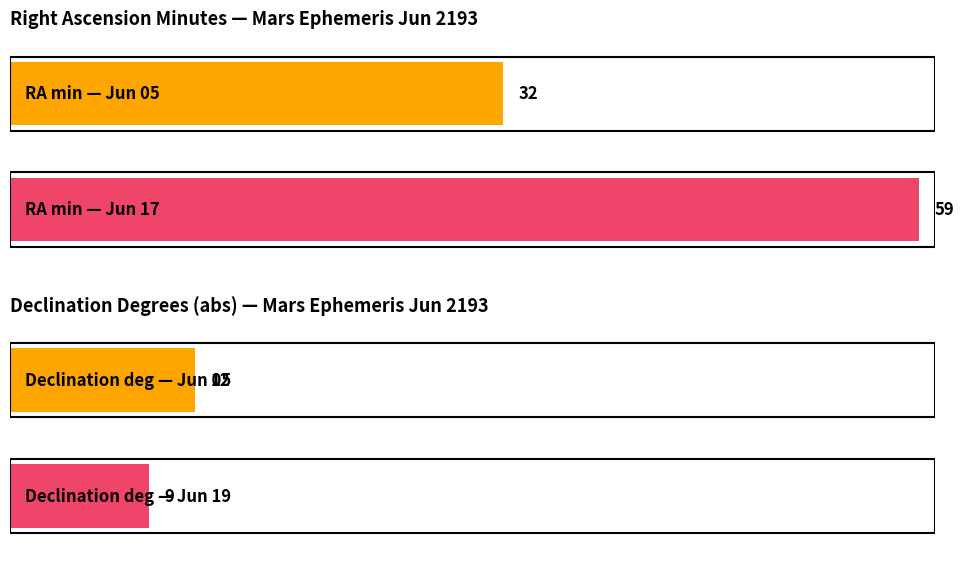

What is the value of the Declination (deg, abs) bar at the 9th from the left?

10